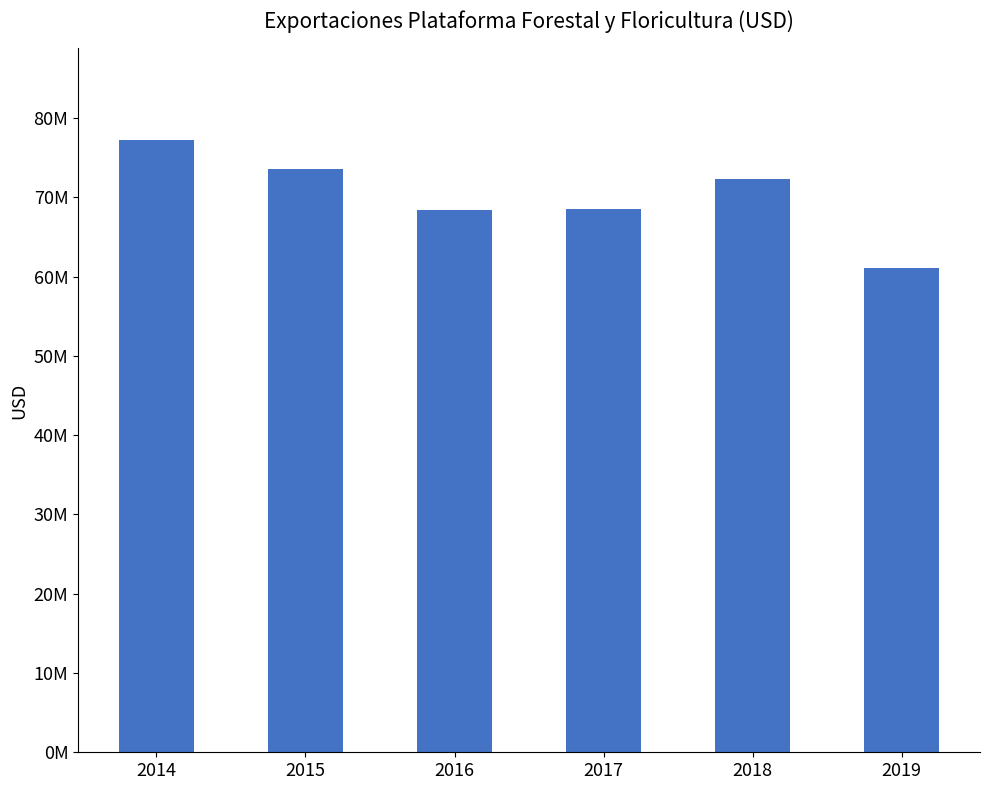

Approximately how many times larger is the value at 2018 compared to 2014?

0.9